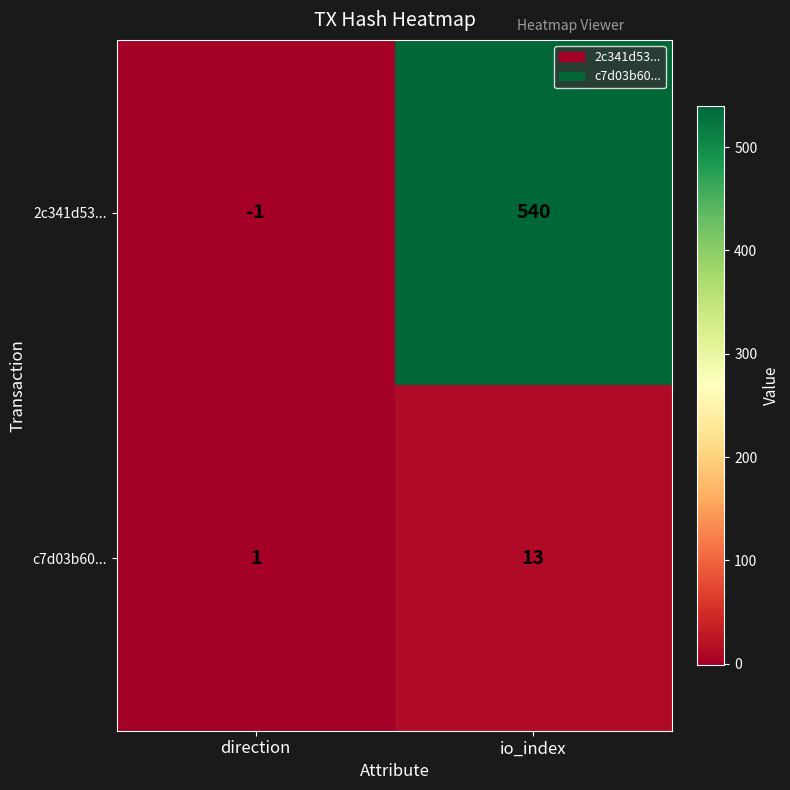

Which label corresponds to the smallest value in the chart?

direction